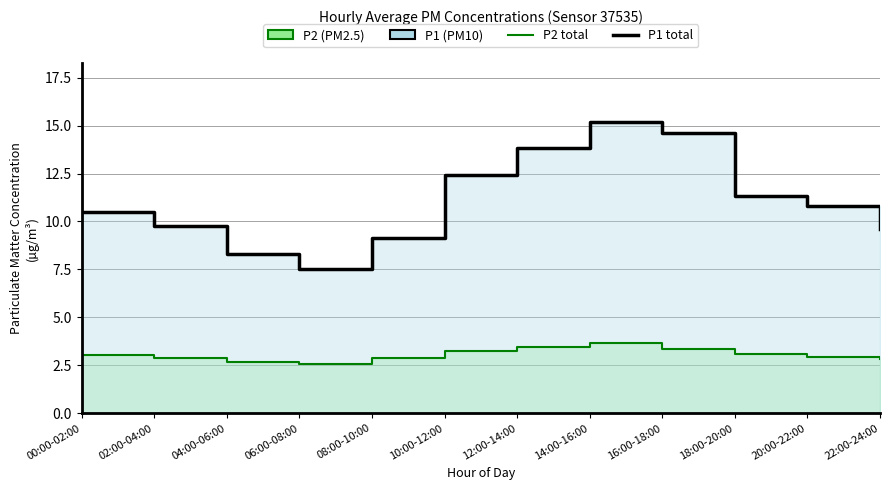

What is the sum of all P1 values?

133.0